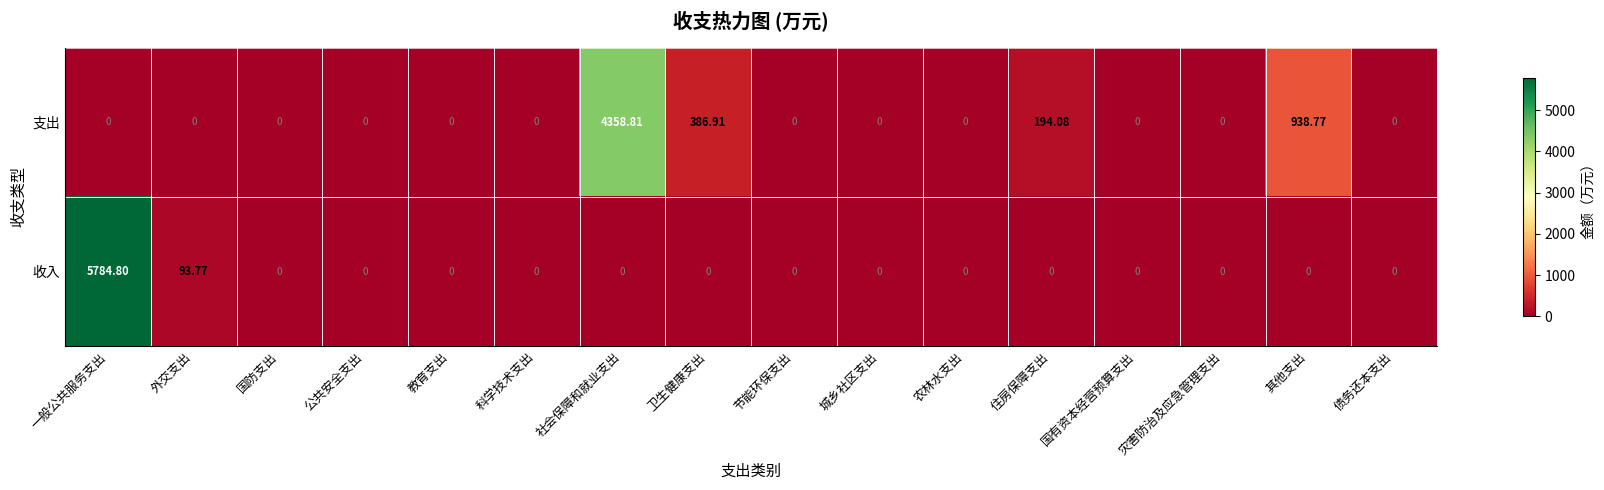

Which category has the highest value in the 支出 series?

社会保障和就业支出